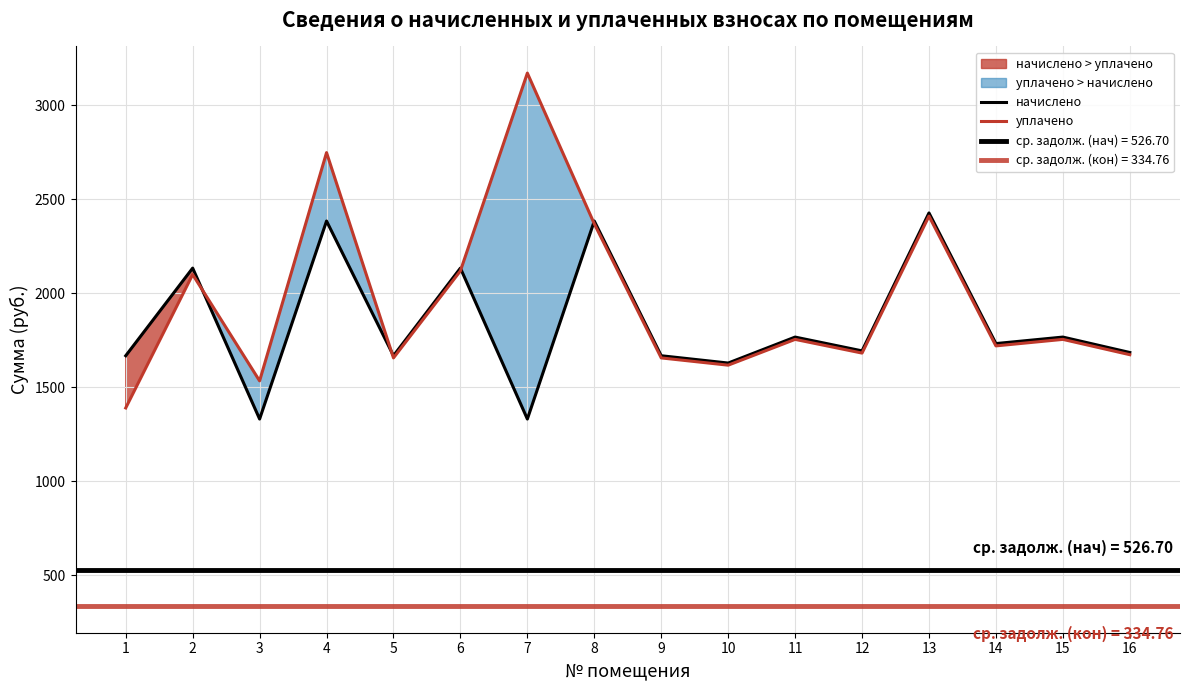

Which series has the largest range (max minus min)?

уплачено